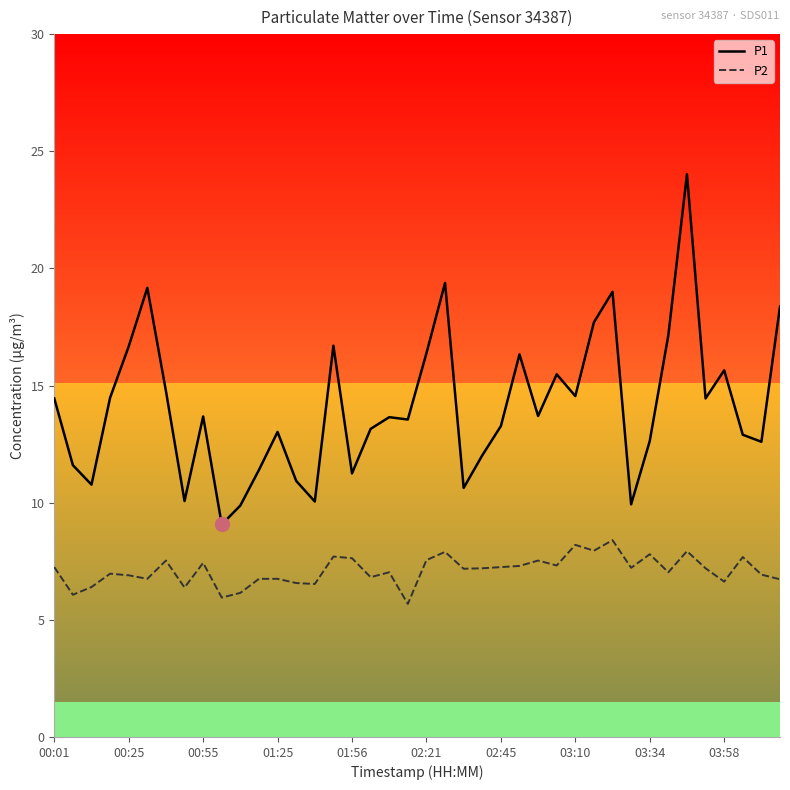

Which series has the largest total across all categories?

P1